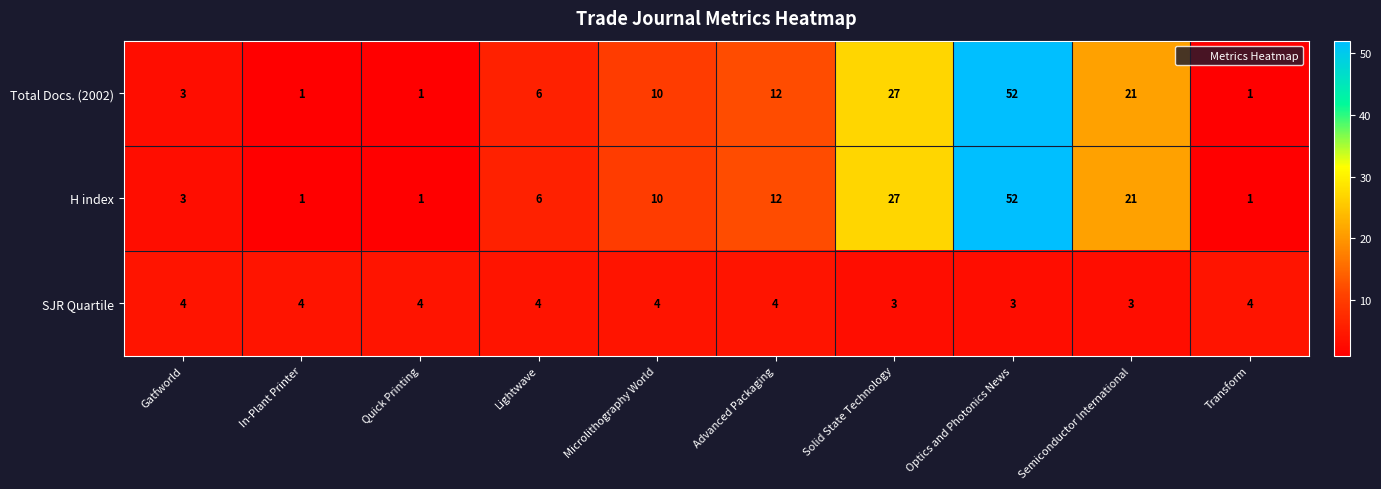

Reading left to right, list all the values displayed in this chart.

Total Docs. (2002): 3	1	1	6	10	12	27	52	21	1
H index: 3	1	1	6	10	12	27	52	21	1
SJR Quartile: 4	4	4	4	4	4	3	3	3	4